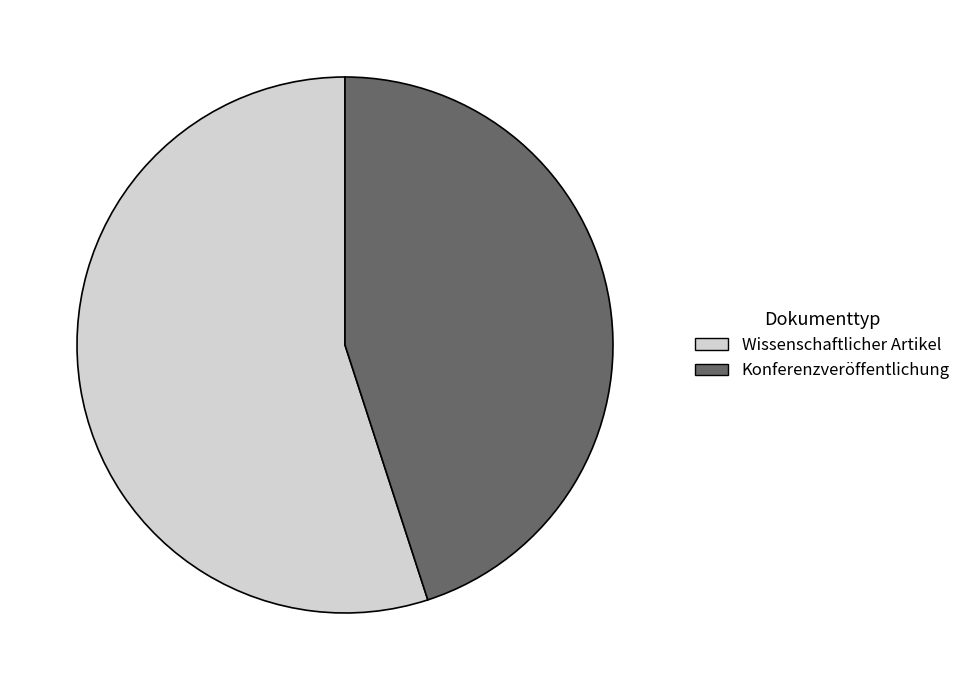

True or false: Wissenschaftlicher Artikel accounts for 64% of the total.

False